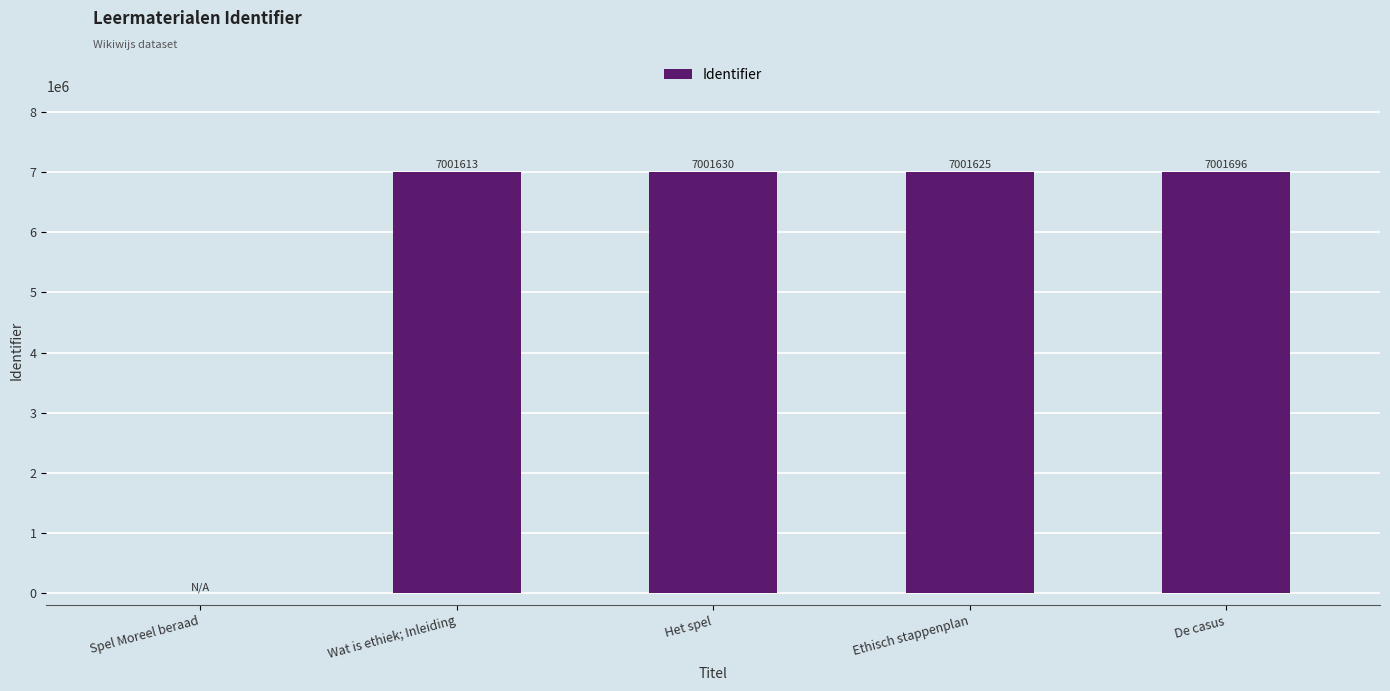

The chart shows a value of 2056711 at De casus. True or false?

False